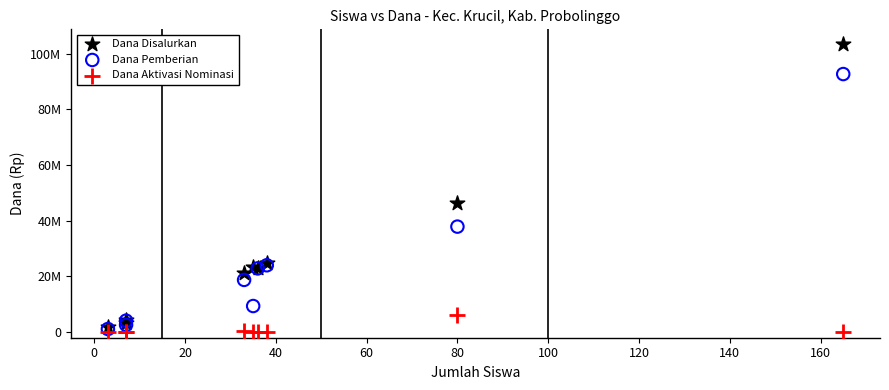

Which series contains the lowest Y value?

Dana Aktivasi Nominasi